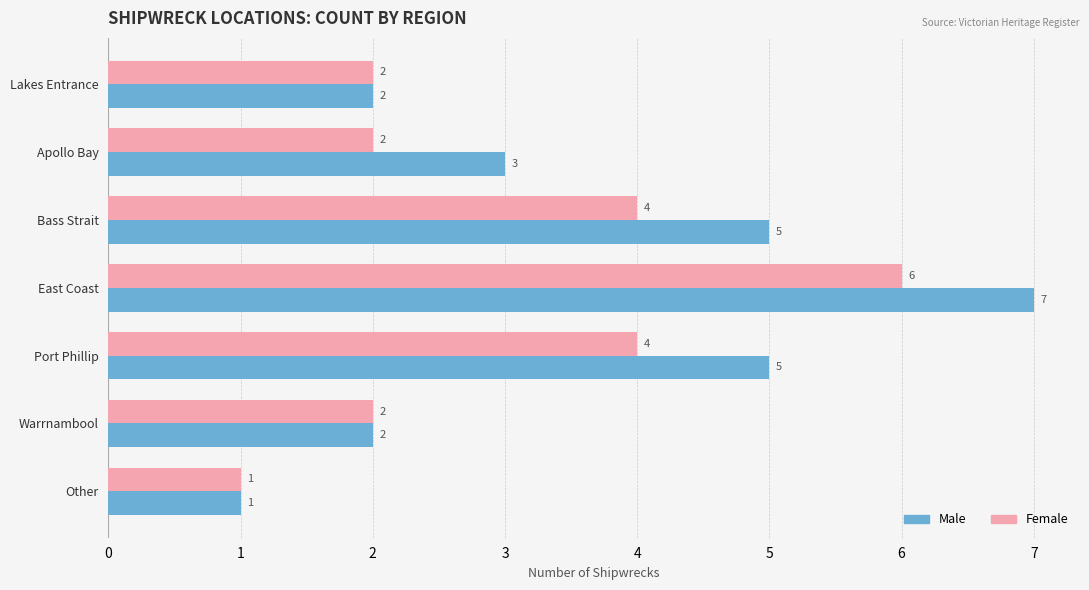

True or false: Male has a value of 1 at Warrnambool.

False